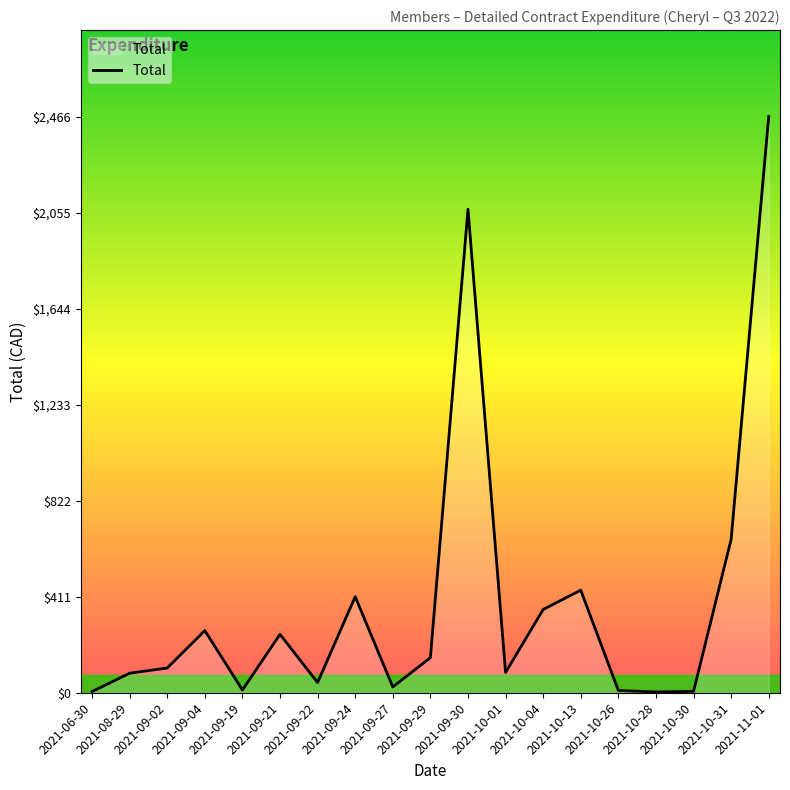

What is the maximum value shown in the chart?

2466.4